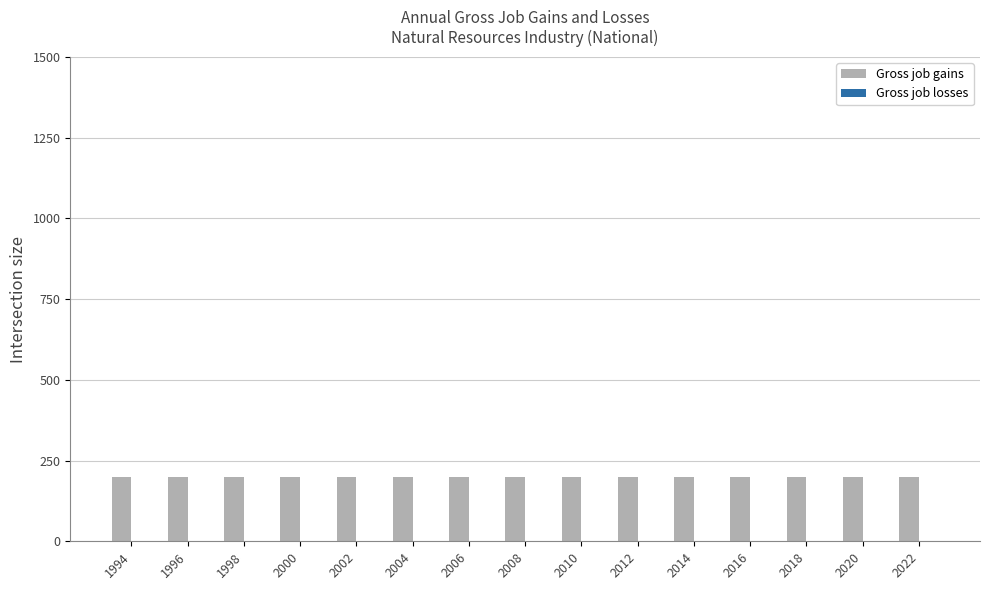

Reading right to left, list all the values displayed in this chart.

Gross job gains: 2022=200	2020=200	2018=200	2016=200	2014=200	2012=200	2010=200	2008=200	2006=200	2004=200	2002=200	2000=200	1998=200	1996=200	1994=200
Gross job losses: 2022=0	2020=0	2018=0	2016=0	2014=0	2012=0	2010=0	2008=0	2006=0	2004=0	2002=0	2000=0	1998=0	1996=0	1994=0